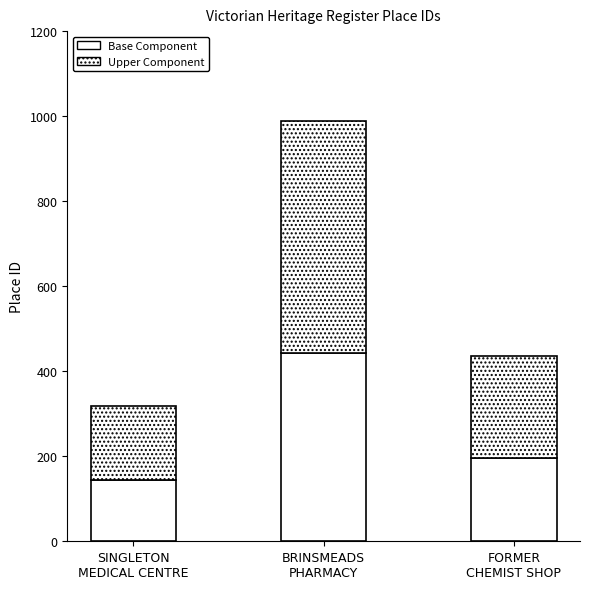

List the series in order of their overall mean, lowest first.

Base Component, Upper Component